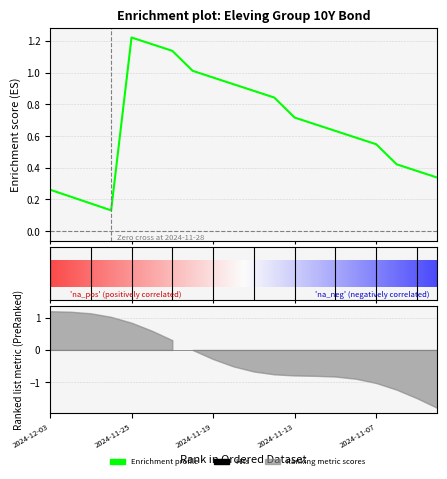

What is the smallest value displayed?

0.1